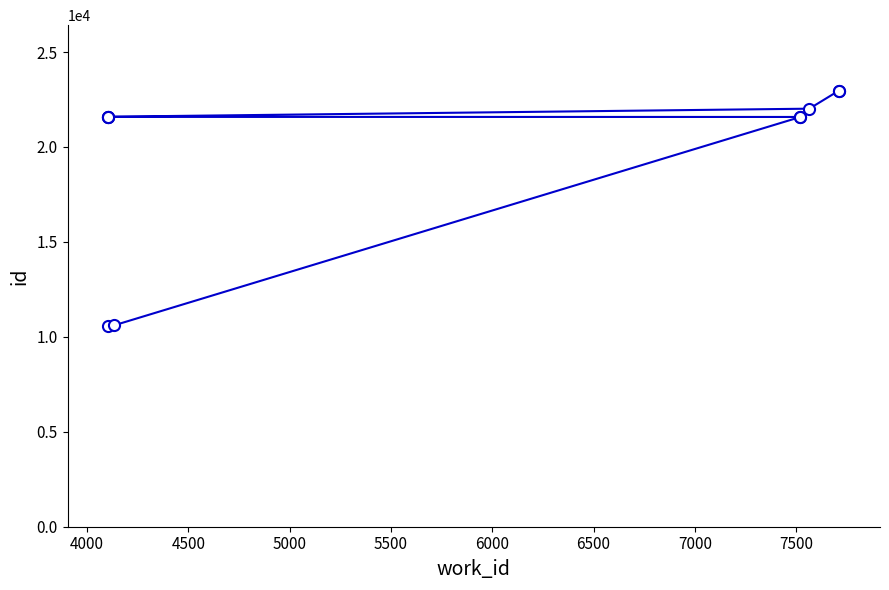

Is it true that the value at 6500 is 7479?

False